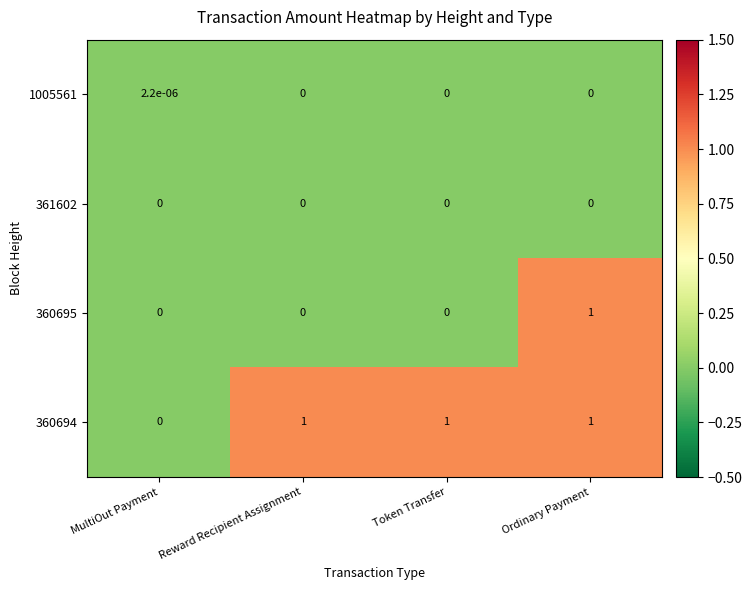

The value of 360694 at MultiOut Payment is 0.6. True or false?

False